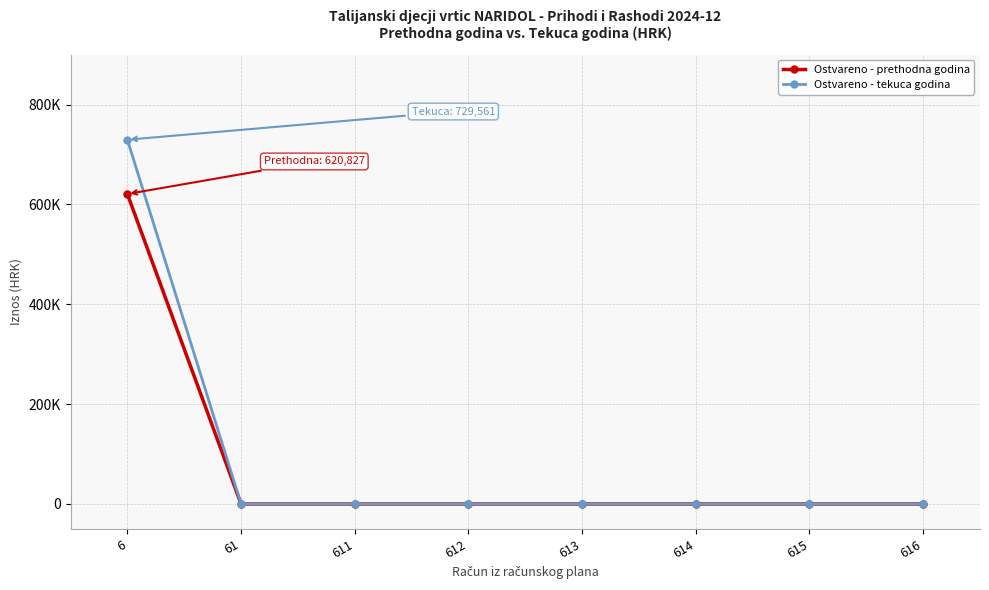

At how many categories does at least one series exceed 6308?

1